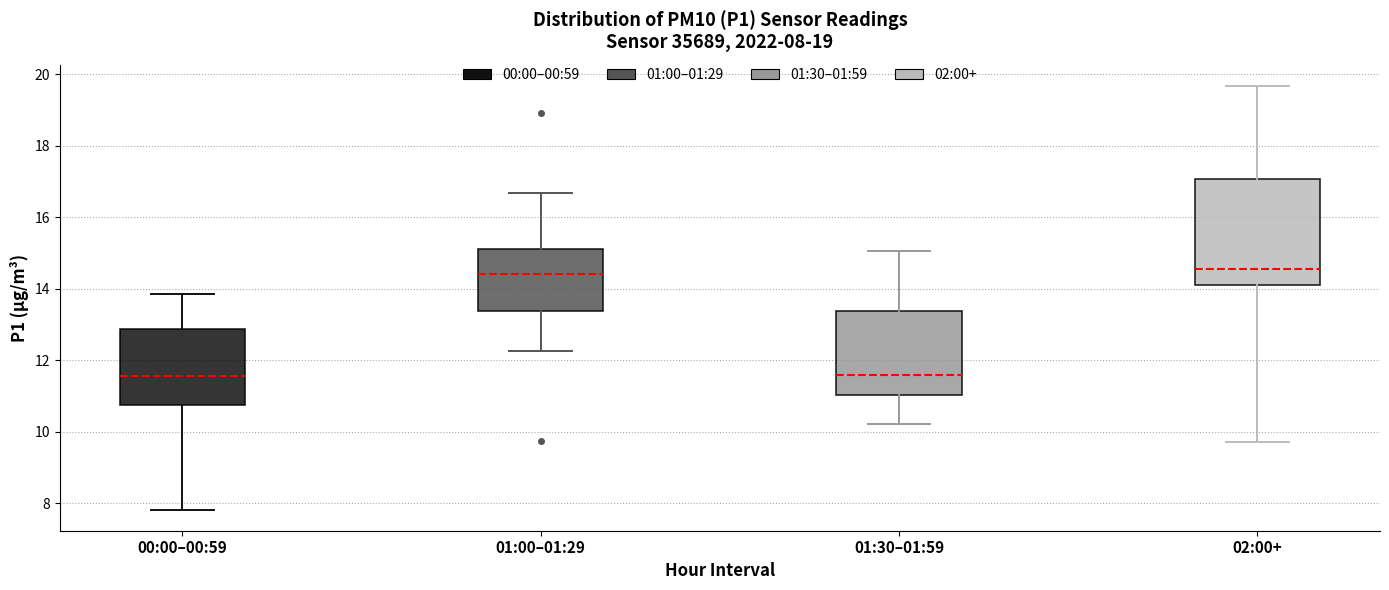

Comparing the boxes themselves (not the whiskers), which one is the tallest?

02:00+